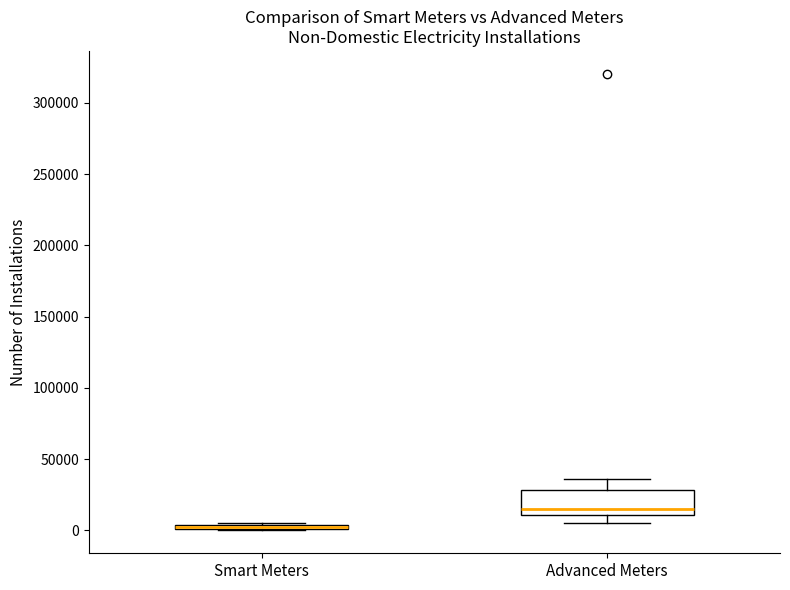

Where is the lower edge of the box for Smart Meters on the y-axis? The values are not printed on the chart, so give them approximately, as read against the axis.

0